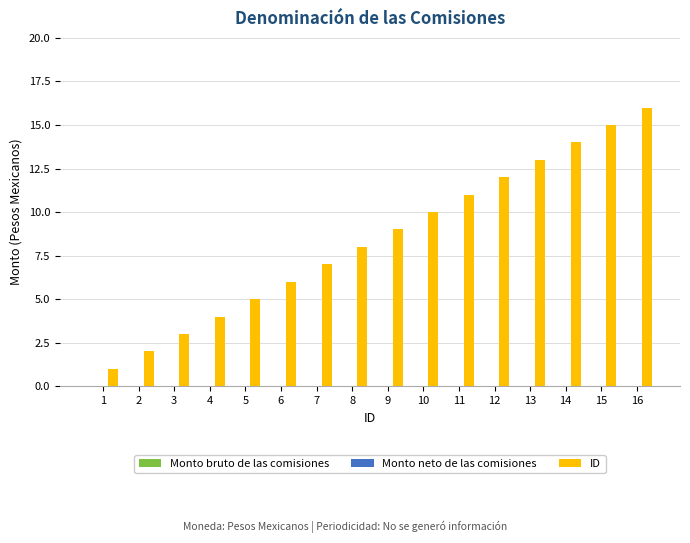

What is the greatest value displayed?

16